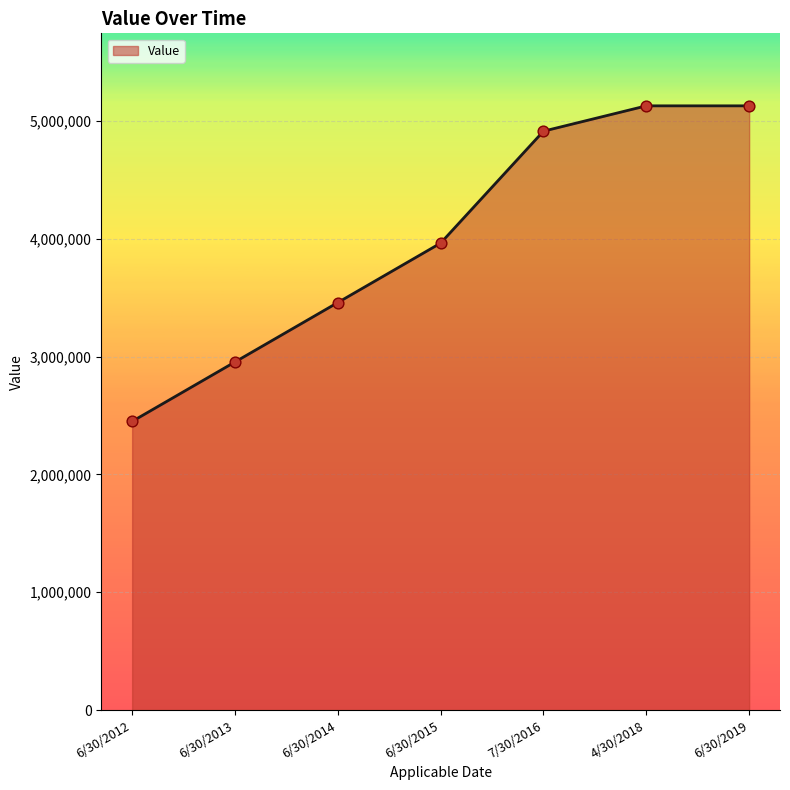

Approximately how many times larger is the value at 4/30/2018 compared to 6/30/2012?

2.1